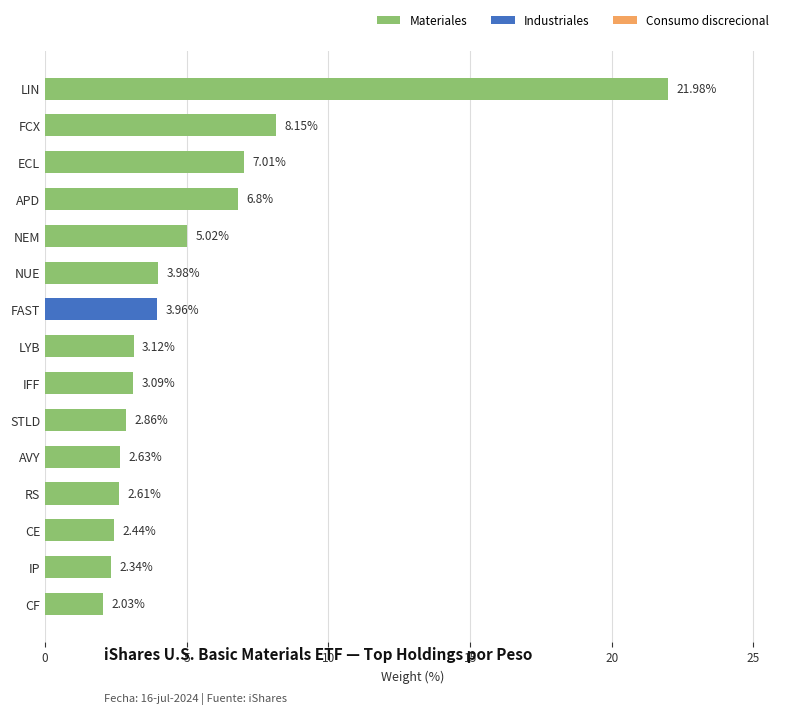

Rank the categories by value from highest to lowest.

LIN, FCX, ECL, APD, NEM, NUE, FAST, LYB, IFF, STLD, AVY, RS, CE, IP, CF